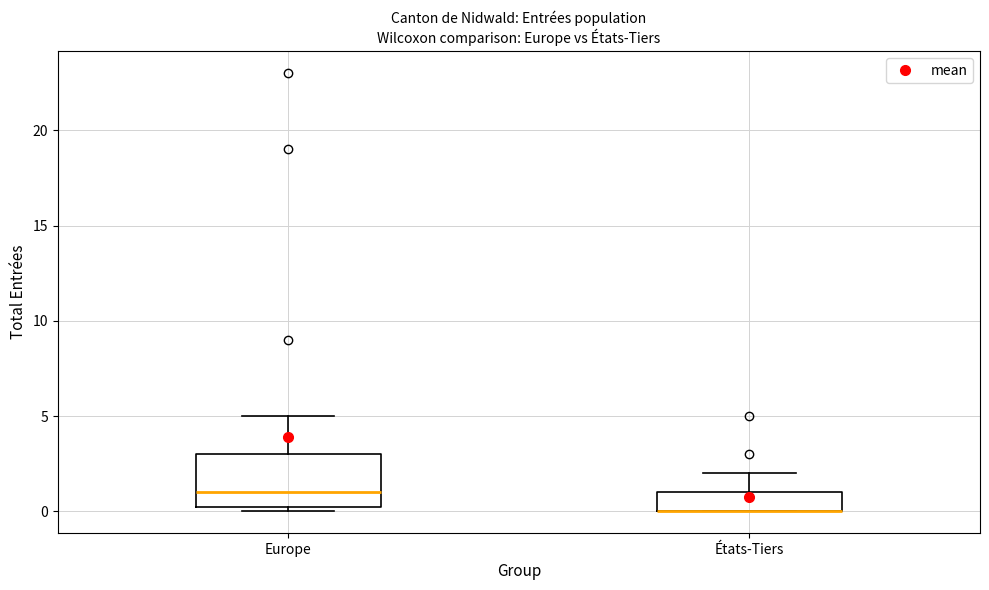

Where is the lower edge of the box for États-Tiers on the y-axis? The values are not printed on the chart, so give them approximately, as read against the axis.

0.0